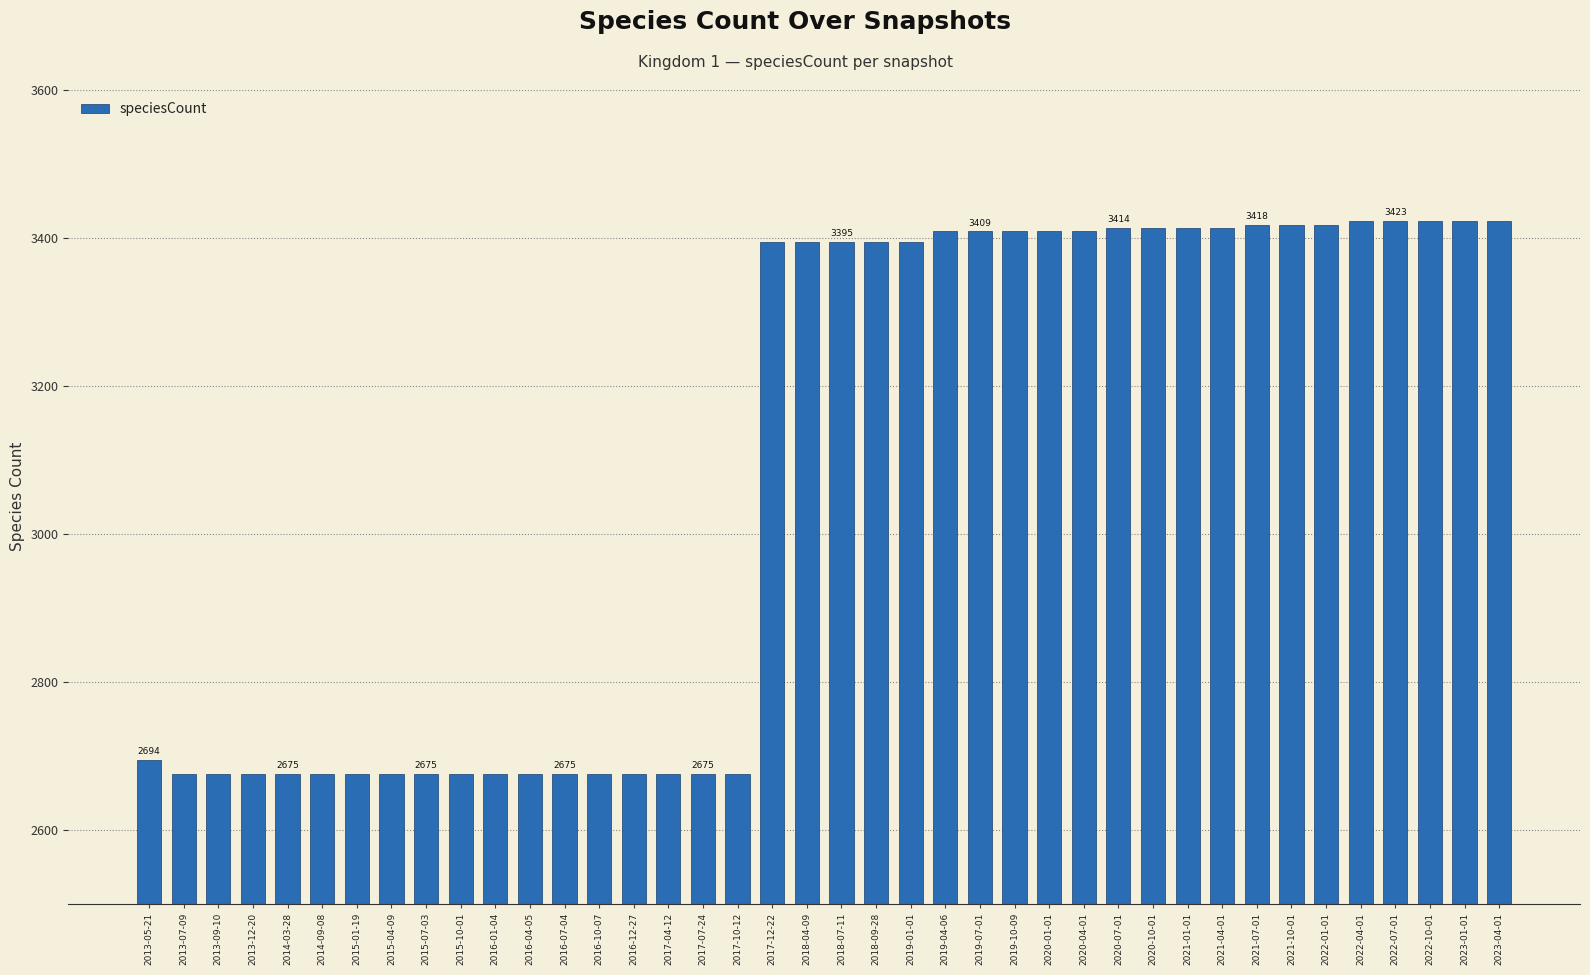

What is the minimum value shown in the chart?

2675